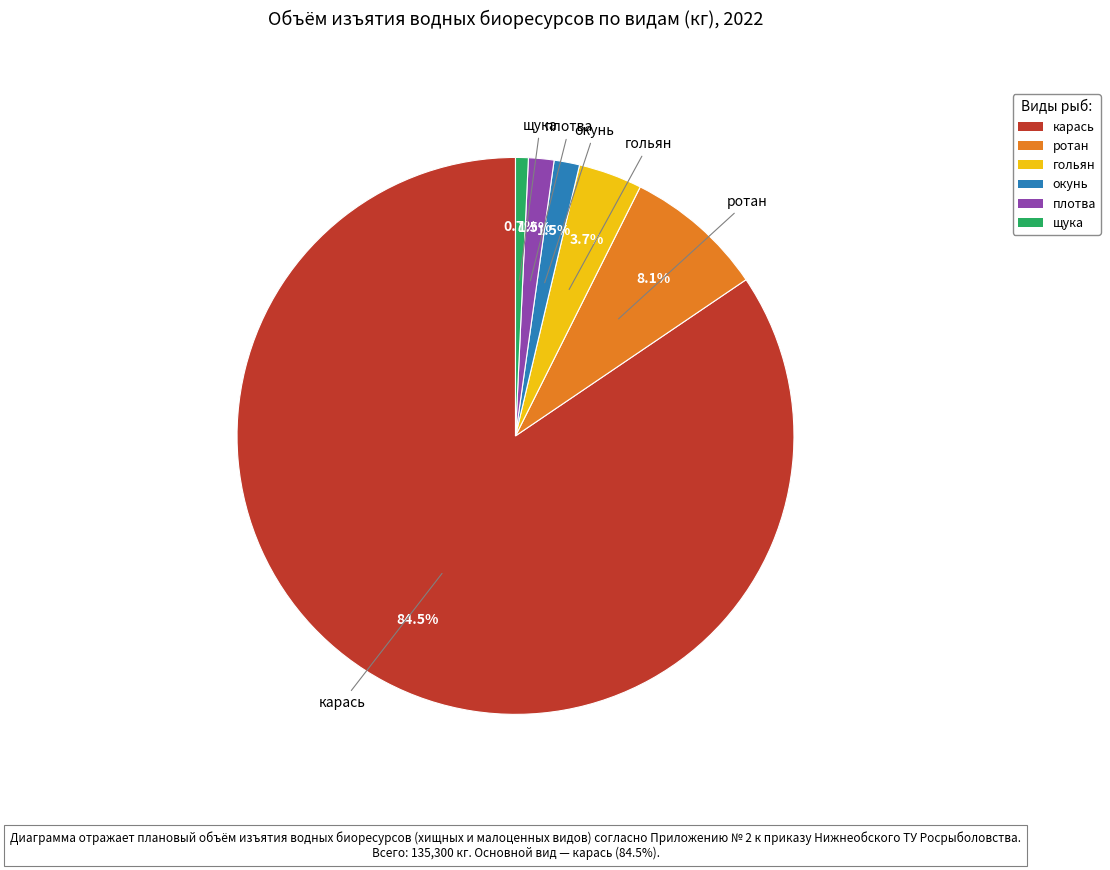

Which slice is the largest?

карась